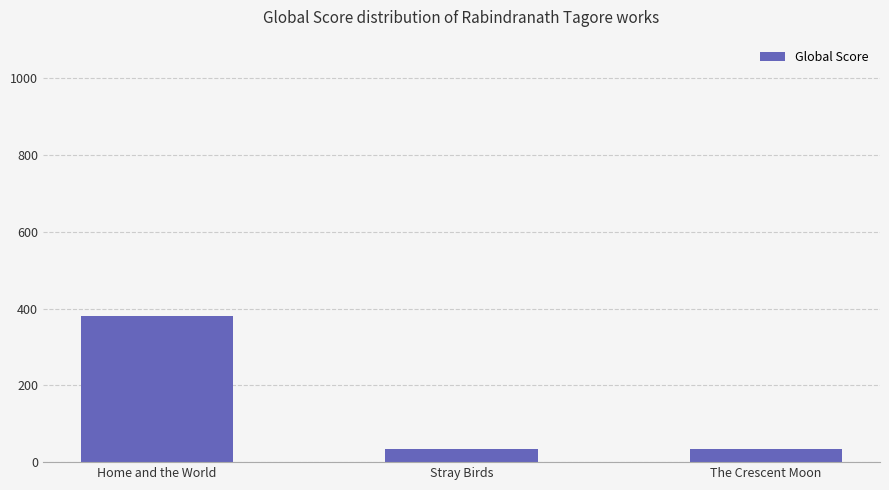

The chart shows a value of 381 at Home and the World. True or false?

True